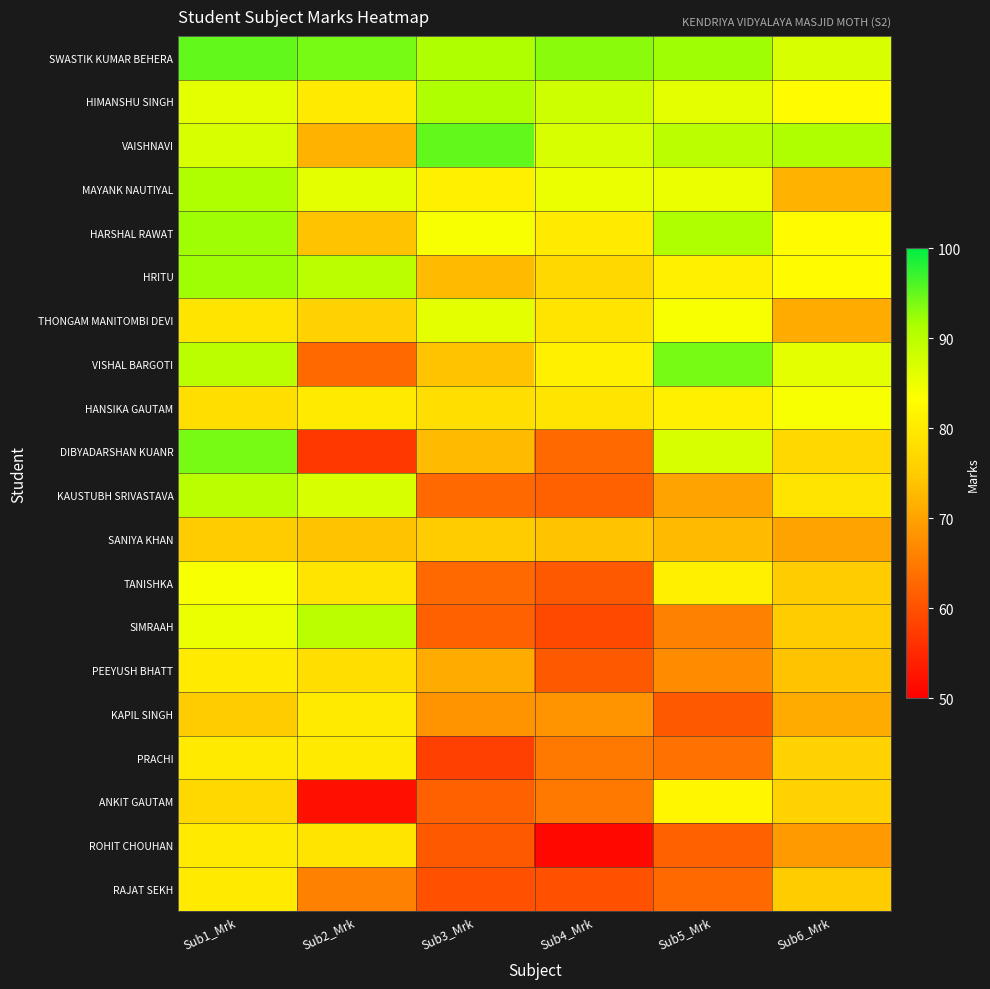

Reading left to right, transcribe all the data shown in this chart.

SWASTIK KUMAR BEHERA: Sub1_Mrk=95	Sub2_Mrk=94	Sub3_Mrk=91	Sub4_Mrk=93	Sub5_Mrk=92	Sub6_Mrk=87
HIMANSHU SINGH: Sub1_Mrk=86	Sub2_Mrk=80	Sub3_Mrk=91	Sub4_Mrk=88	Sub5_Mrk=86	Sub6_Mrk=83
VAISHNAVI: Sub1_Mrk=87	Sub2_Mrk=72	Sub3_Mrk=95	Sub4_Mrk=87	Sub5_Mrk=90	Sub6_Mrk=91
MAYANK NAUTIYAL: Sub1_Mrk=91	Sub2_Mrk=86	Sub3_Mrk=81	Sub4_Mrk=85	Sub5_Mrk=85	Sub6_Mrk=72
HARSHAL RAWAT: Sub1_Mrk=92	Sub2_Mrk=74	Sub3_Mrk=84	Sub4_Mrk=80	Sub5_Mrk=91	Sub6_Mrk=83
HRITU: Sub1_Mrk=92	Sub2_Mrk=90	Sub3_Mrk=73	Sub4_Mrk=77	Sub5_Mrk=81	Sub6_Mrk=83
THONGAM MANITOMBI DEVI: Sub1_Mrk=79	Sub2_Mrk=76	Sub3_Mrk=86	Sub4_Mrk=79	Sub5_Mrk=84	Sub6_Mrk=71
VISHAL BARGOTI: Sub1_Mrk=90	Sub2_Mrk=63	Sub3_Mrk=74	Sub4_Mrk=81	Sub5_Mrk=94	Sub6_Mrk=86
HANSIKA GAUTAM: Sub1_Mrk=78	Sub2_Mrk=80	Sub3_Mrk=78	Sub4_Mrk=79	Sub5_Mrk=81	Sub6_Mrk=84
DIBYADARSHAN KUANR: Sub1_Mrk=94	Sub2_Mrk=57	Sub3_Mrk=73	Sub4_Mrk=63	Sub5_Mrk=87	Sub6_Mrk=77
KAUSTUBH SRIVASTAVA: Sub1_Mrk=90	Sub2_Mrk=87	Sub3_Mrk=63	Sub4_Mrk=62	Sub5_Mrk=70	Sub6_Mrk=79
SANIYA KHAN: Sub1_Mrk=75	Sub2_Mrk=74	Sub3_Mrk=75	Sub4_Mrk=74	Sub5_Mrk=73	Sub6_Mrk=70
TANISHKA: Sub1_Mrk=84	Sub2_Mrk=79	Sub3_Mrk=63	Sub4_Mrk=61	Sub5_Mrk=81	Sub6_Mrk=75
SIMRAAH: Sub1_Mrk=85	Sub2_Mrk=90	Sub3_Mrk=62	Sub4_Mrk=59	Sub5_Mrk=66	Sub6_Mrk=75
PEEYUSH BHATT: Sub1_Mrk=80	Sub2_Mrk=78	Sub3_Mrk=71	Sub4_Mrk=61	Sub5_Mrk=67	Sub6_Mrk=74
KAPIL SINGH: Sub1_Mrk=75	Sub2_Mrk=80	Sub3_Mrk=68	Sub4_Mrk=68	Sub5_Mrk=61	Sub6_Mrk=71
PRACHI: Sub1_Mrk=80	Sub2_Mrk=80	Sub3_Mrk=58	Sub4_Mrk=65	Sub5_Mrk=64	Sub6_Mrk=76
ANKIT GAUTAM: Sub1_Mrk=77	Sub2_Mrk=52	Sub3_Mrk=62	Sub4_Mrk=65	Sub5_Mrk=82	Sub6_Mrk=76
ROHIT CHOUHAN: Sub1_Mrk=80	Sub2_Mrk=79	Sub3_Mrk=61	Sub4_Mrk=51	Sub5_Mrk=62	Sub6_Mrk=69
RAJAT SEKH: Sub1_Mrk=80	Sub2_Mrk=66	Sub3_Mrk=60	Sub4_Mrk=60	Sub5_Mrk=63	Sub6_Mrk=75